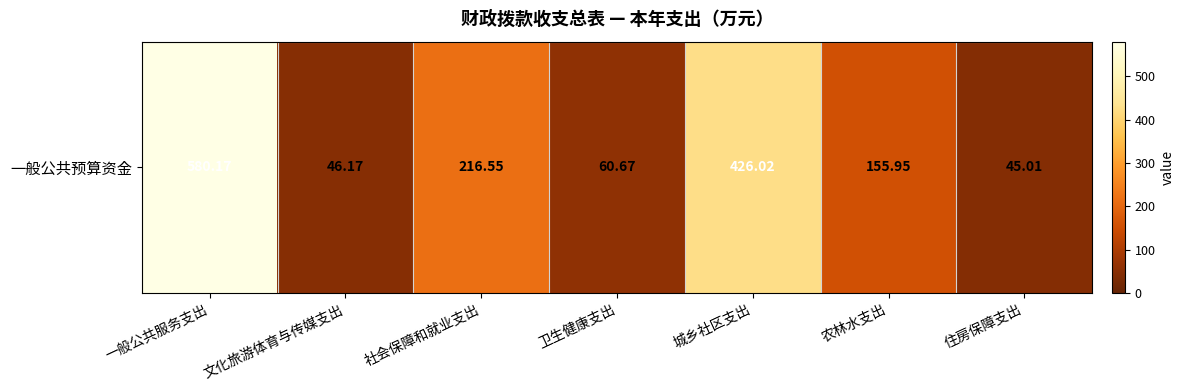

What is the change in value from 文化旅游体育与传媒支出 to 住房保障支出?

-1.2